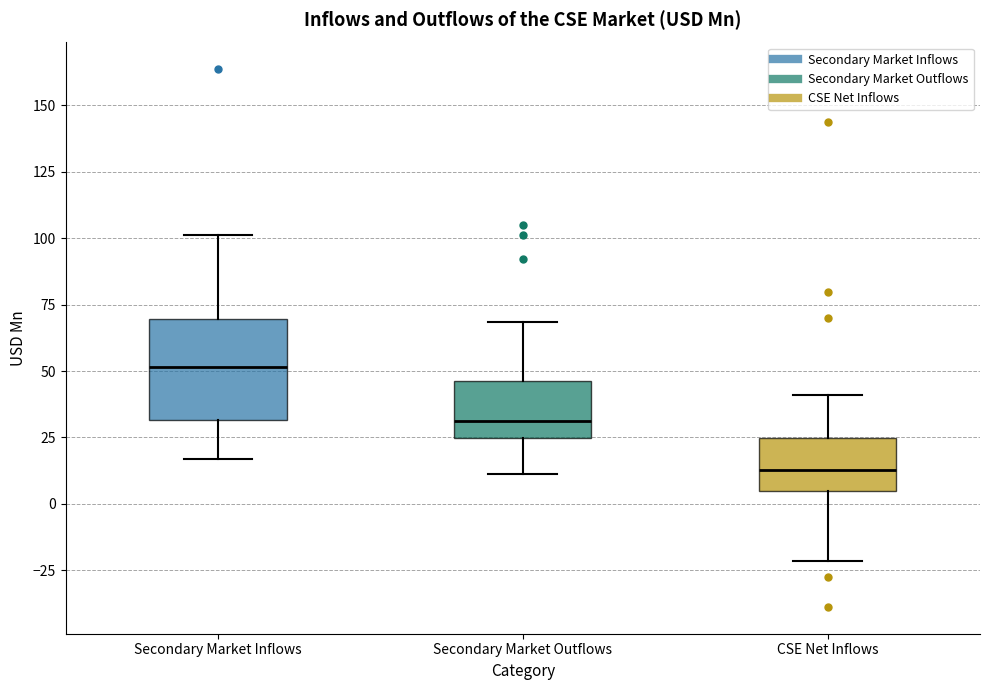

Reading left to right, read every box against the y-axis: the position of its median line, the range the box covers, and the ends of its whiskers. The values are not printed on the chart, so give them approximately, as read against the axis.

Secondary Market Inflows: median 50, box 30 to 70, whiskers 15 to 100
Secondary Market Outflows: median 30, box 25 to 45, whiskers 10 to 70
CSE Net Inflows: median 15, box 5 to 25, whiskers -20 to 40